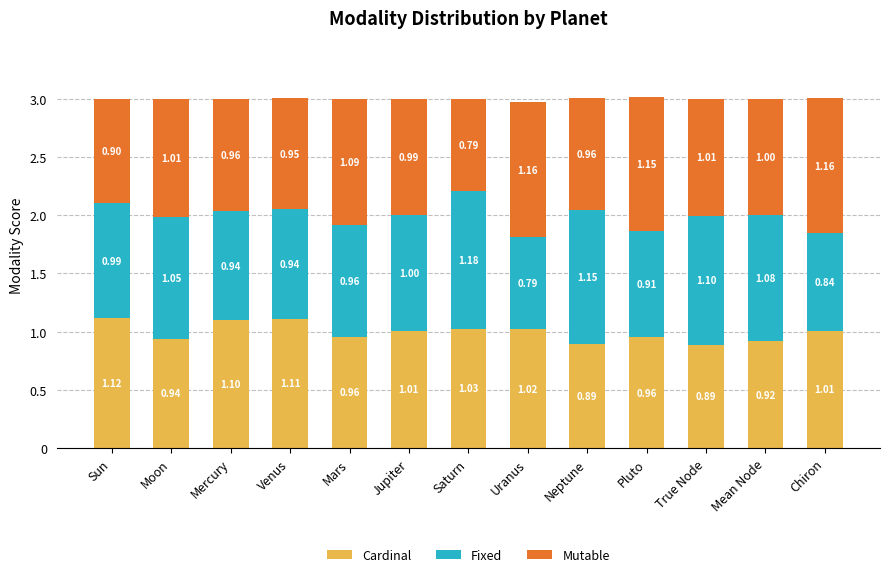

What is the average value of the Cardinal series?

1.0